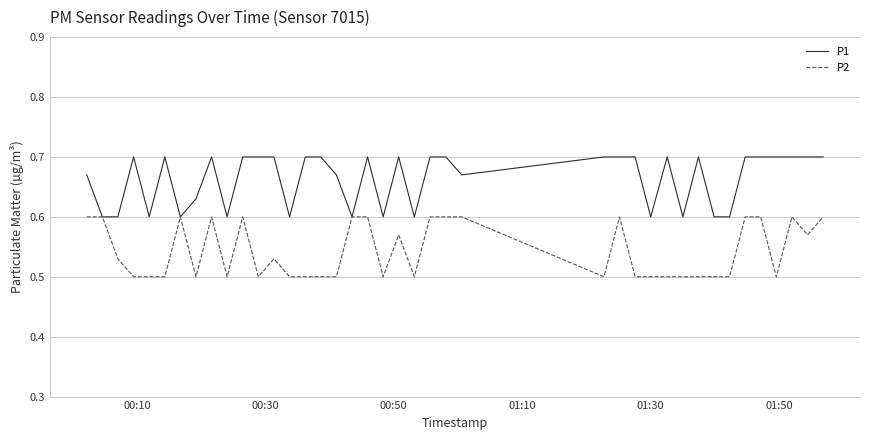

List the series in order of their overall mean, lowest first.

P2, P1